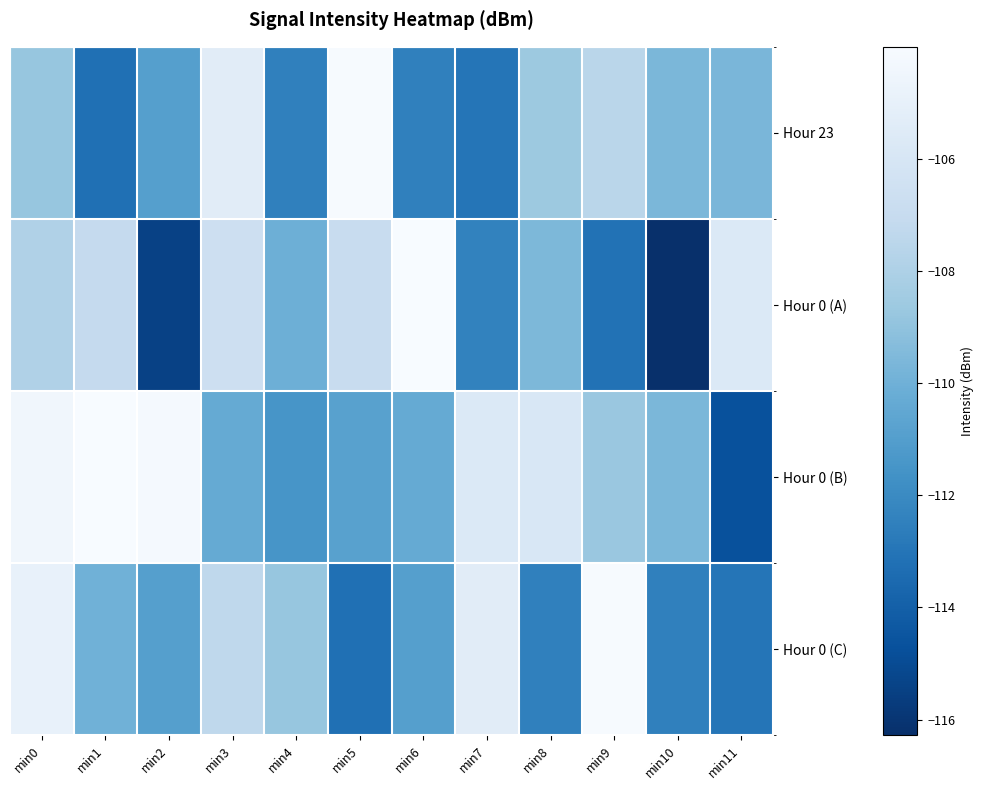

At min8, list the series in order from smallest to largest.

Hour 0 (C), Hour 0 (A), Hour 23, Hour 0 (B)